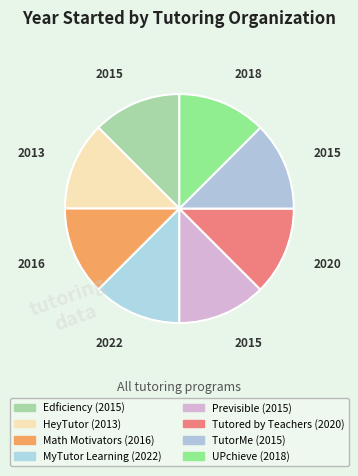

What portion of the pie excludes MyTutor Learning?

87.5%